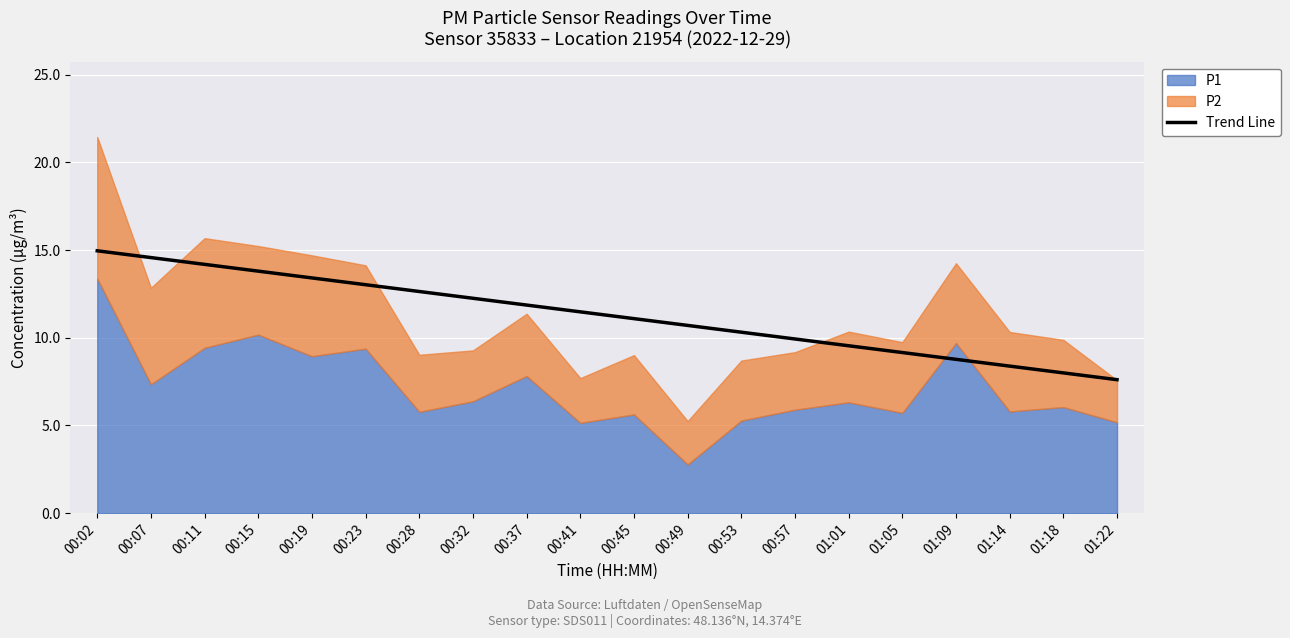

What is the change in value from 00:45 to 01:22?

-3.5